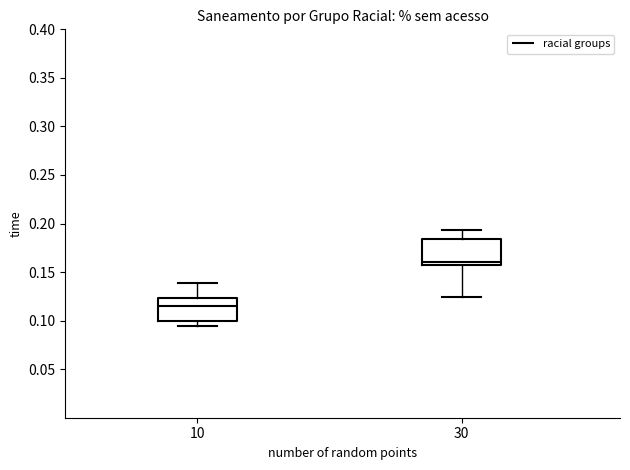

Reading left to right, read every box against the y-axis: the position of its median line, the range the box covers, and the ends of its whiskers. The values are not printed on the chart, so give them approximately, as read against the axis.

10: median 0.115, box 0.100 to 0.125, whiskers 0.095 to 0.140
30: median 0.160, box 0.155 to 0.185, whiskers 0.125 to 0.195